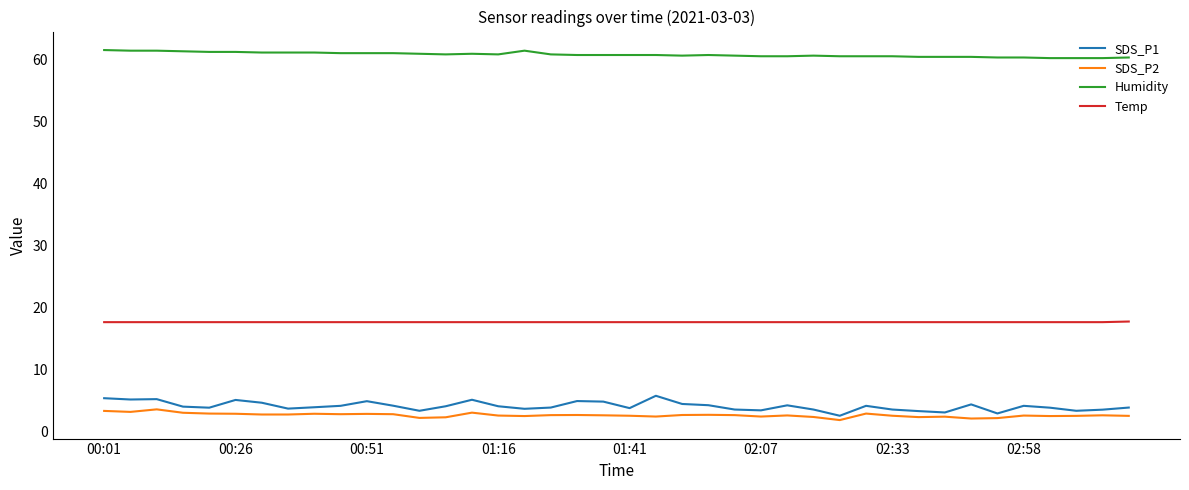

What is the maximum value for Humidity?

61.6